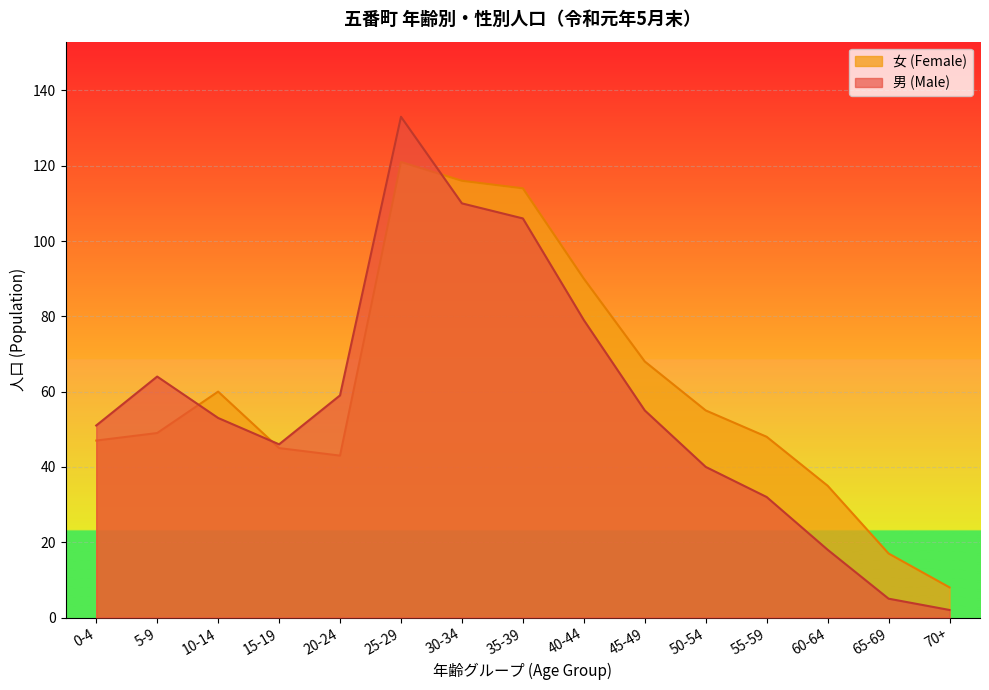

Which series has the largest range (max minus min)?

男 (Male)